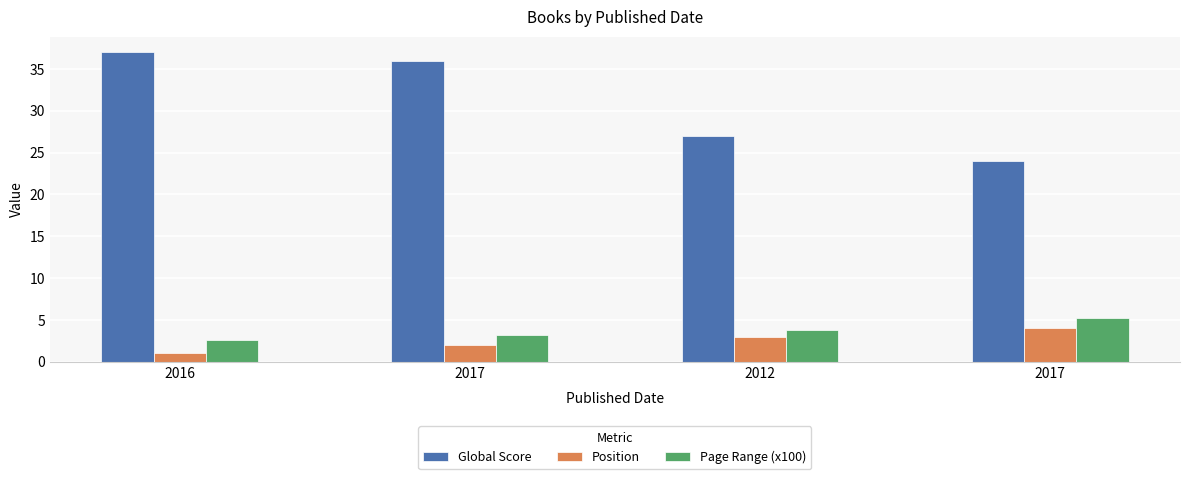

What is the label of the 1st bar from the right?

2017